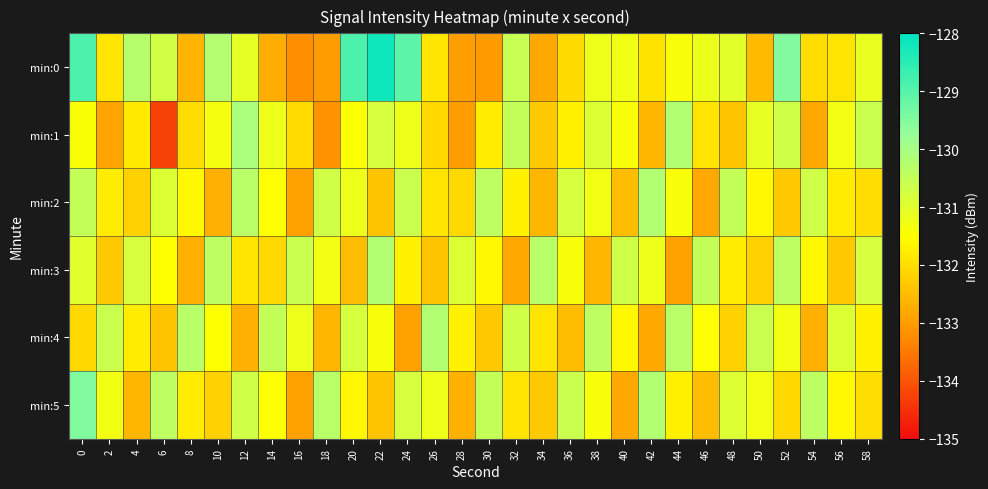

What is the maximum value shown in the chart?

-128.2